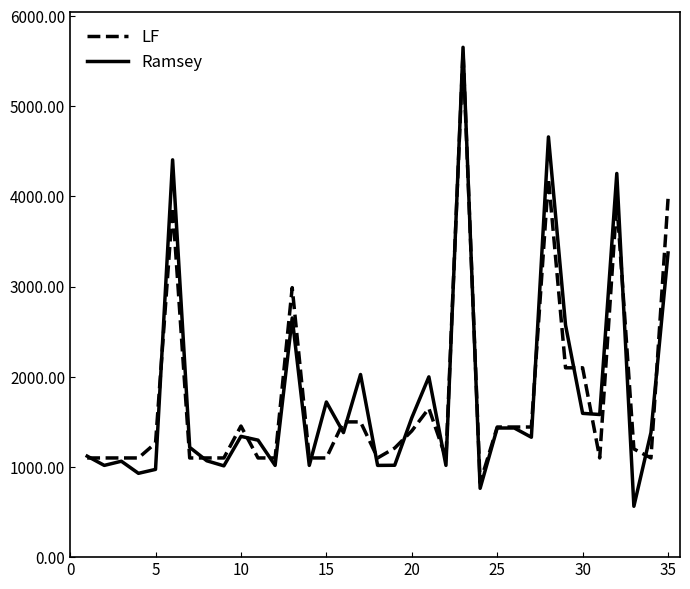

What is the maximum value shown in the chart?

5654.4